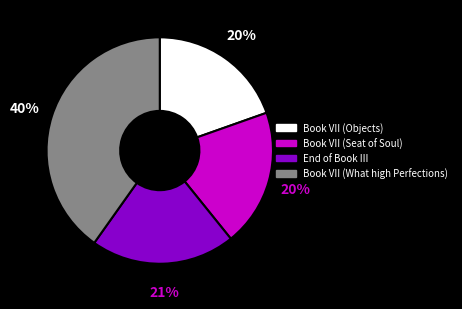

Which category has the biggest portion of the pie?

Book VII (What high Perfections)